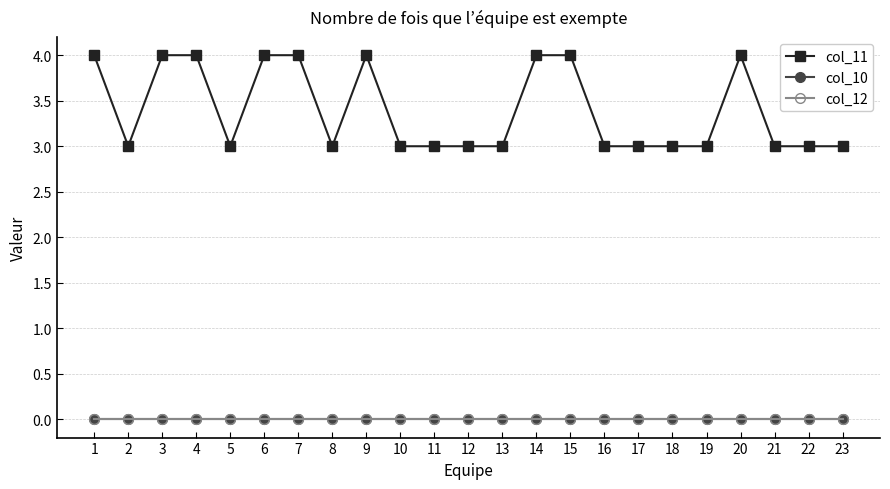

What is the greatest value displayed?

4